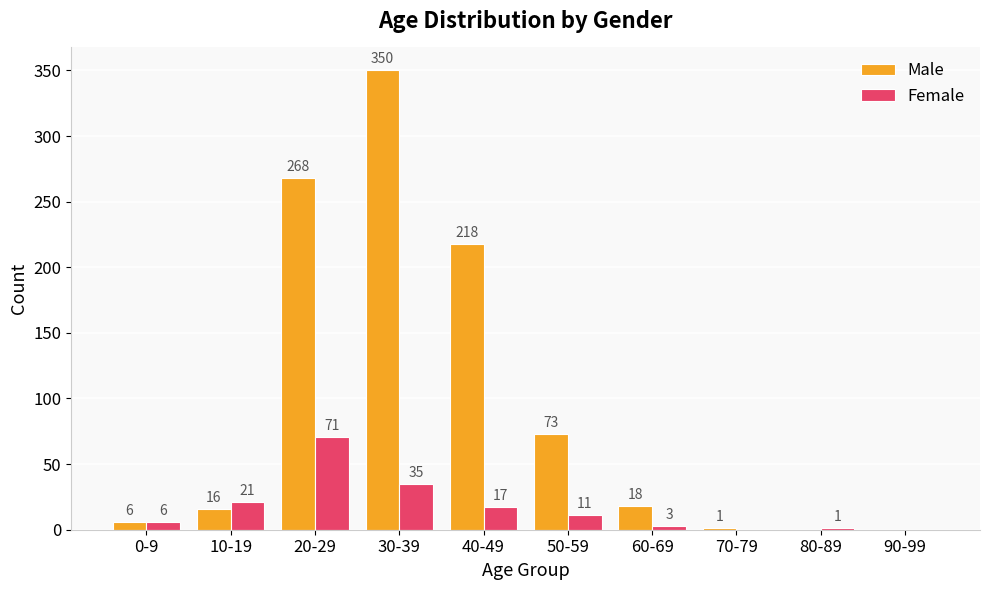

What are all the series names shown in the legend?

Male, Female